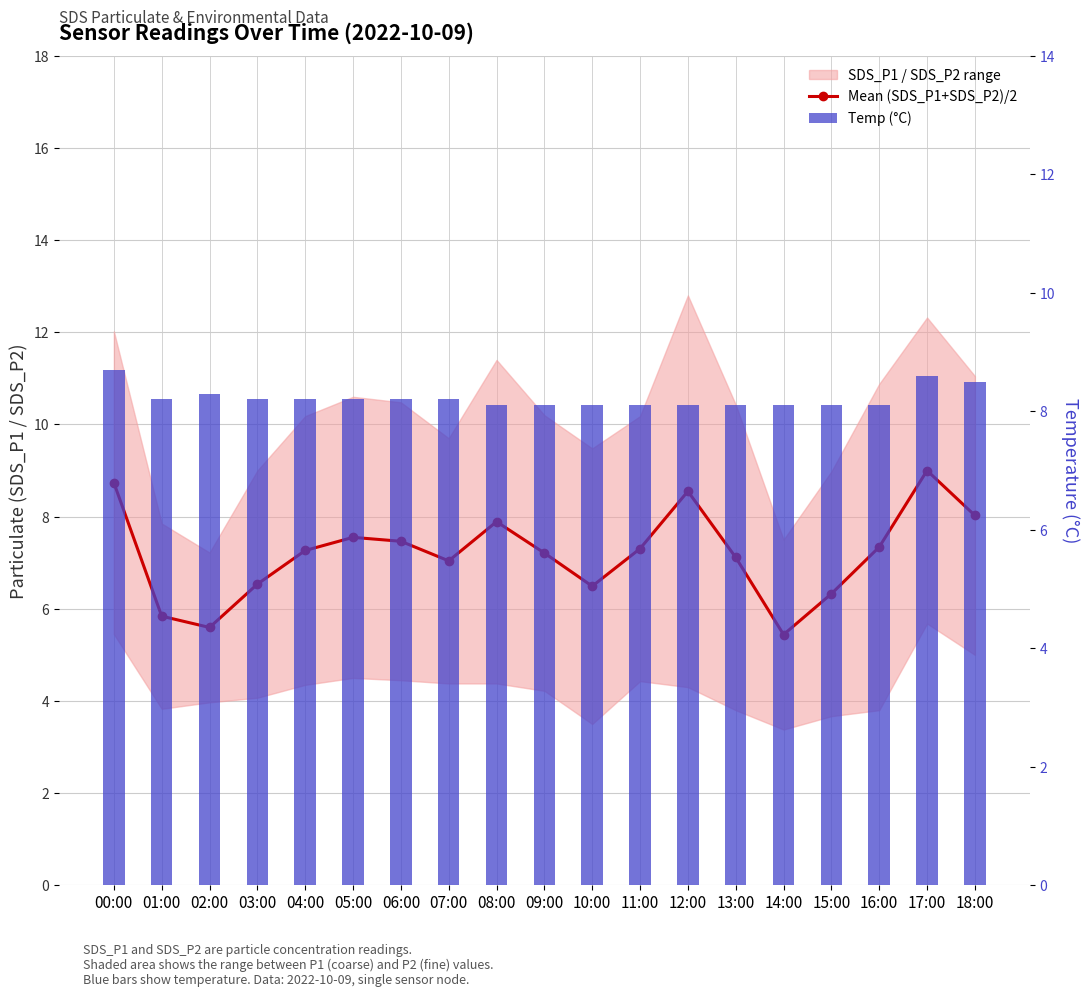

Which series has the largest range (max minus min)?

Mean (SDS_P1+SDS_P2)/2